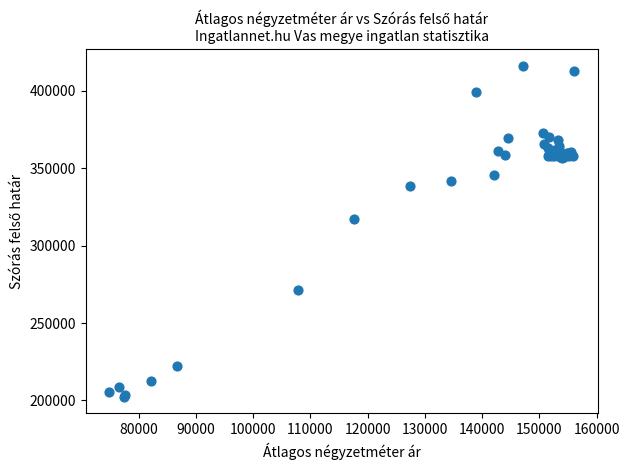

What Y value in the scatter plot is closest to 309319?

317014